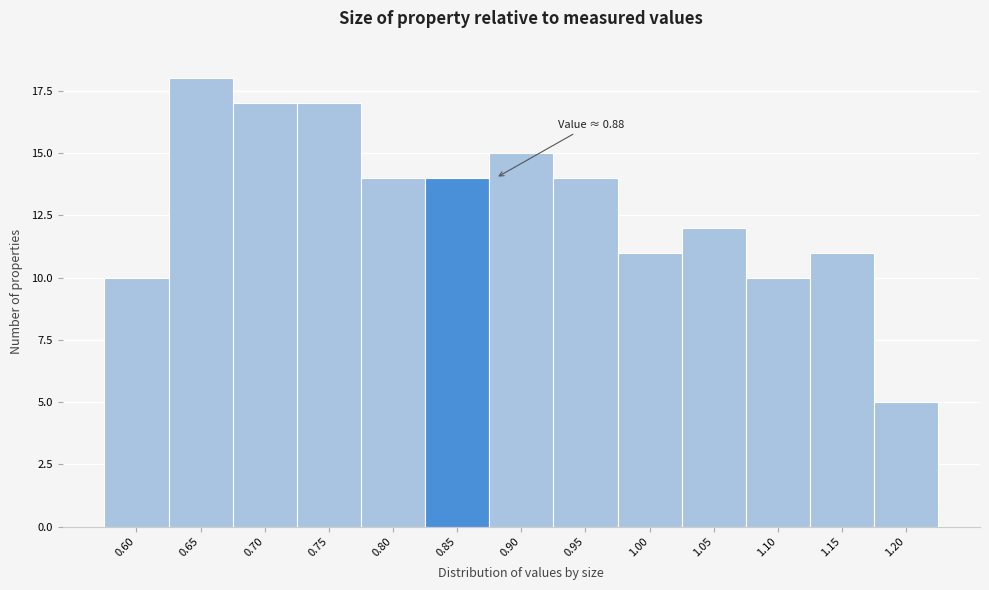

Reading right to left, transcribe all the data shown in this chart.

5	11	10	12	11	14	15	14	14	17	17	18	10